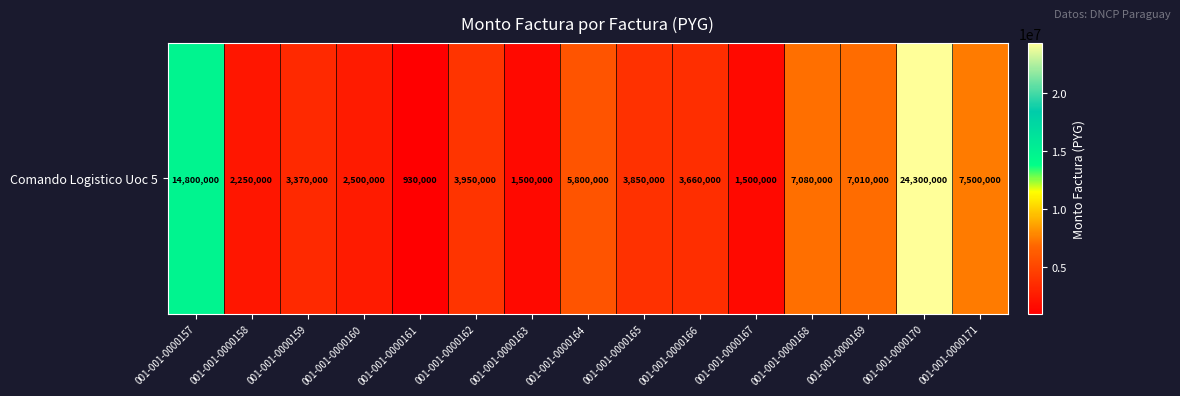

Where does the data first go above 3850000?

001-001-0000157